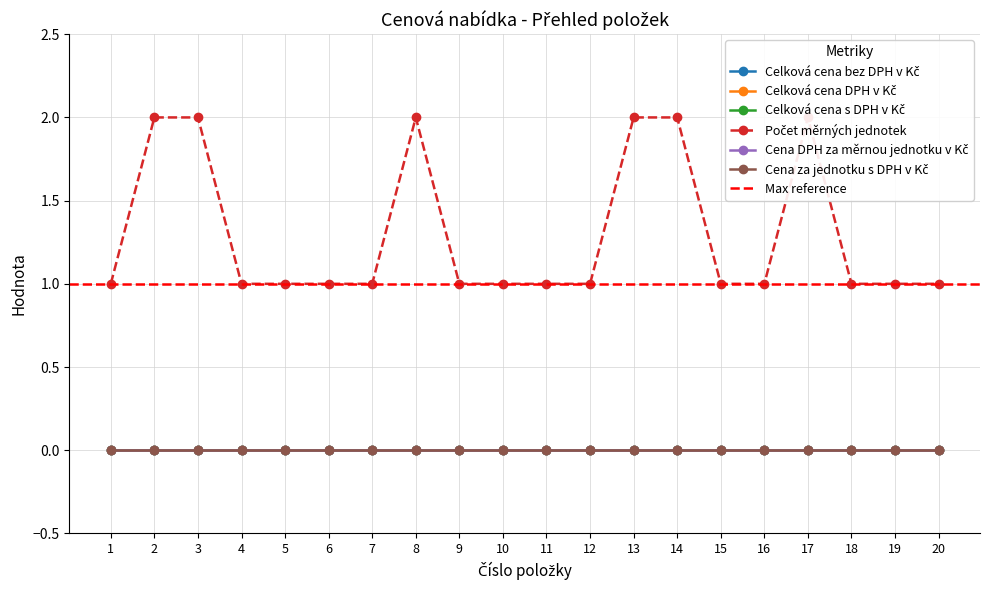

At which label does Celková cena bez DPH v Kč reach its minimum?

1